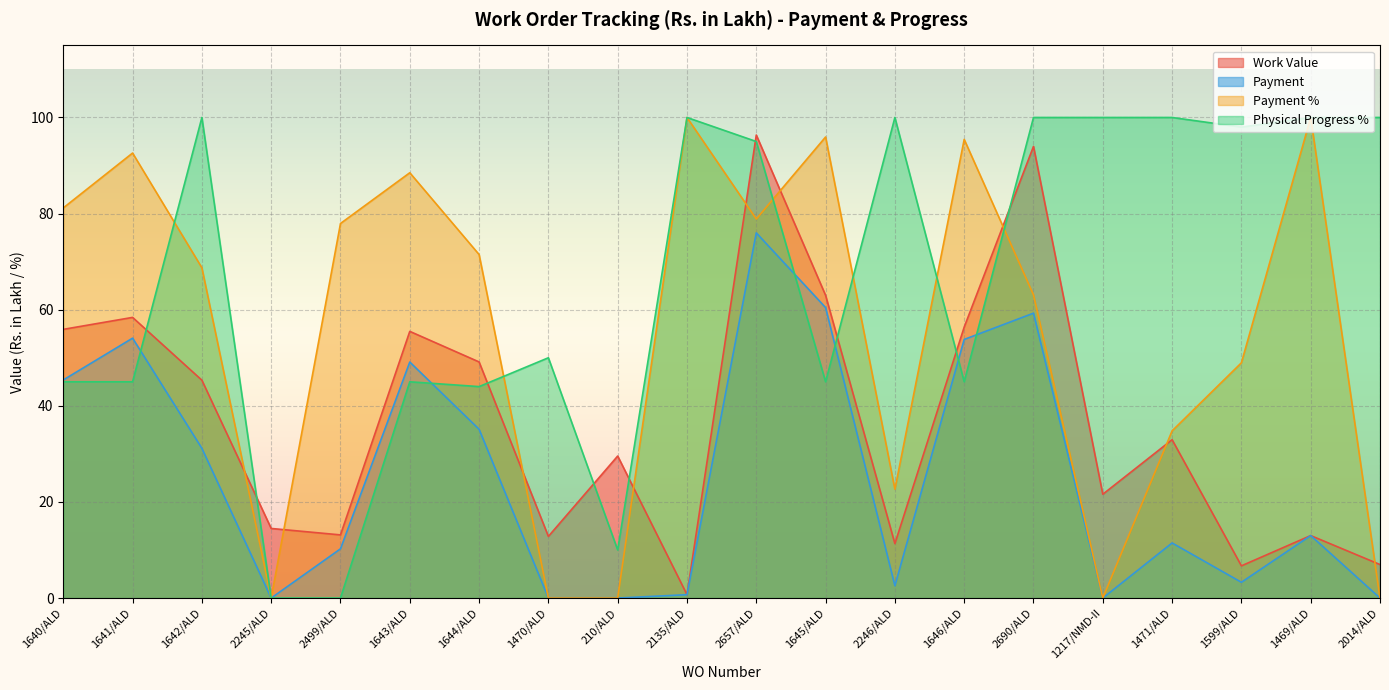

At which label does Physical Progress % reach its peak?

1642/ALD